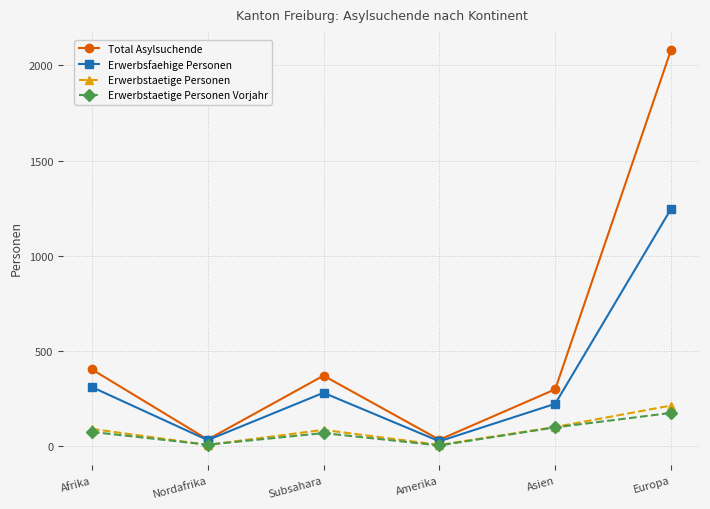

True or false: Total Asylsuchende has a value of 32 at Amerika.

True